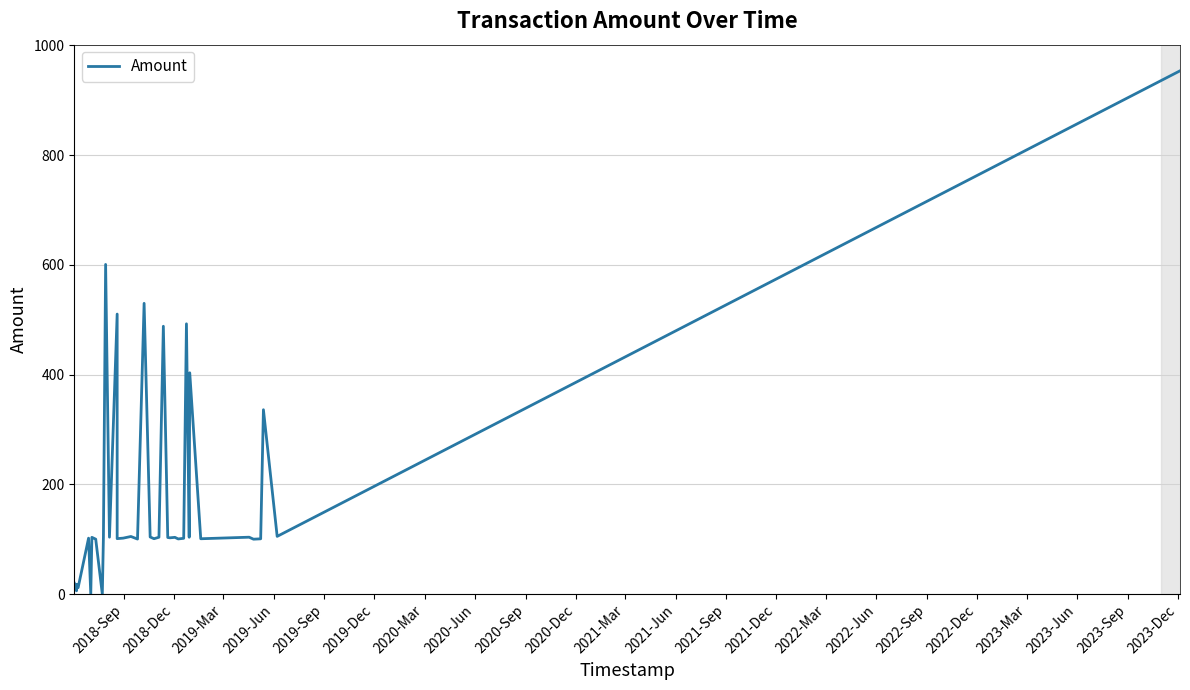

How many data points are less than 102?

19